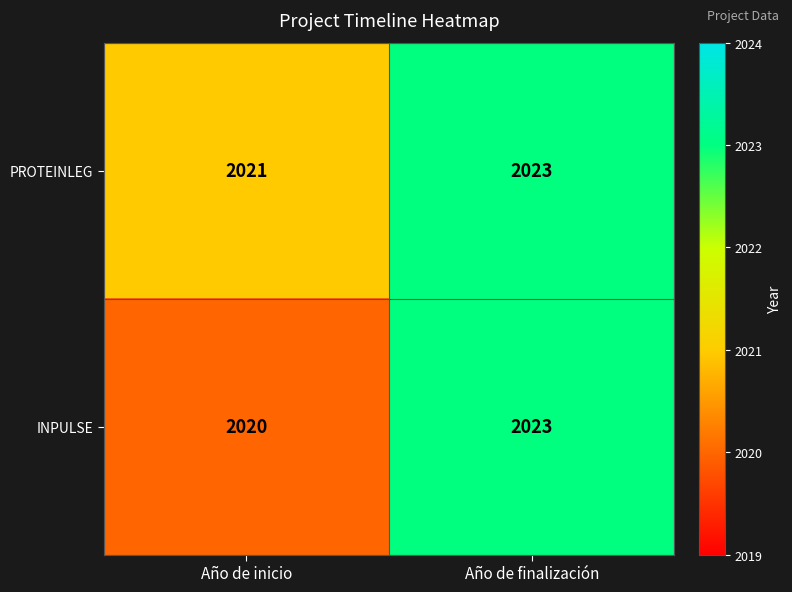

Read the PROTEINLEG value at Año de inicio.

2021